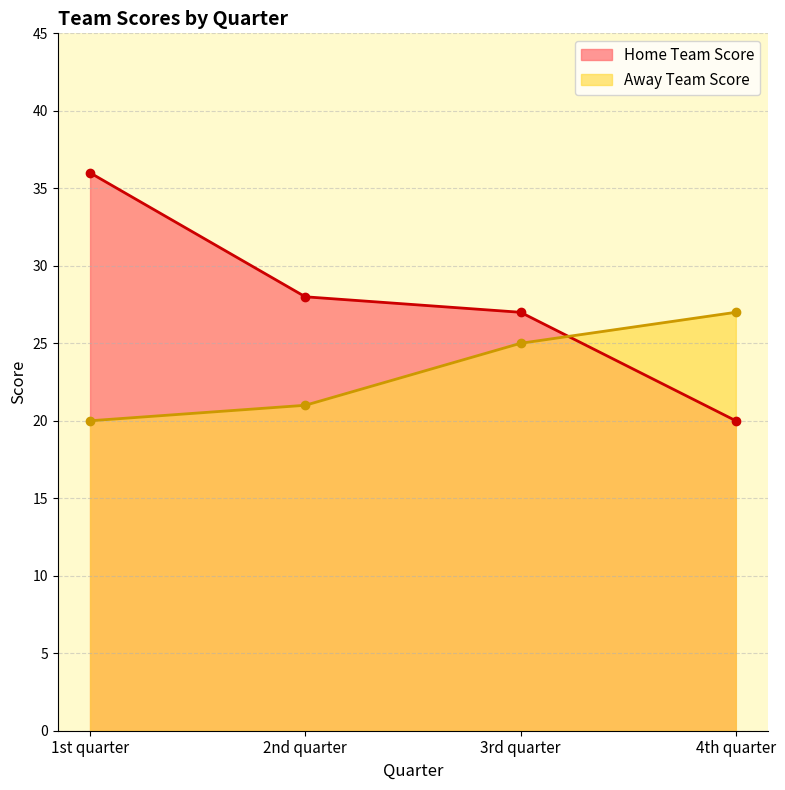

What is the approximate value of Away Team Score at 4th quarter?

27